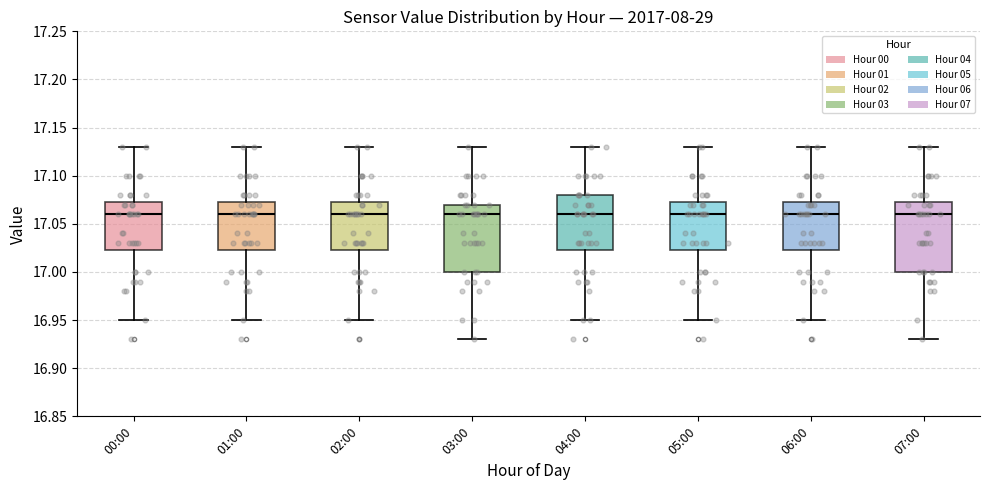

Reading left to right, transcribe this box plot: for each box, give where its median line is, the range the box spans, and where its two whiskers end, as read against the y-axis. The values are not printed on the chart, so give them approximately, as read against the axis.

00:00: median 17.060, box 17.025 to 17.075, whiskers 16.950 to 17.130
01:00: median 17.060, box 17.025 to 17.075, whiskers 16.950 to 17.130
02:00: median 17.060, box 17.025 to 17.075, whiskers 16.950 to 17.130
03:00: median 17.060, box 17.000 to 17.070, whiskers 16.930 to 17.130
04:00: median 17.060, box 17.025 to 17.080, whiskers 16.950 to 17.130
05:00: median 17.060, box 17.025 to 17.075, whiskers 16.950 to 17.130
06:00: median 17.060, box 17.025 to 17.075, whiskers 16.950 to 17.130
07:00: median 17.060, box 17.000 to 17.075, whiskers 16.930 to 17.130